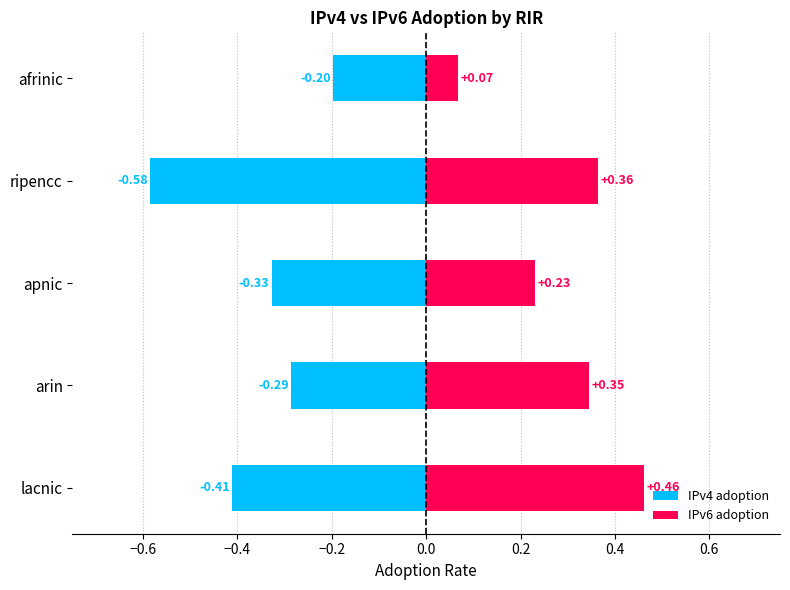

Reading left to right, list all the values displayed in this chart.

IPv4 adoption: -0.4	-0.3	-0.3	-0.6	-0.2
IPv6 adoption: 0.5	0.3	0.2	0.4	0.1